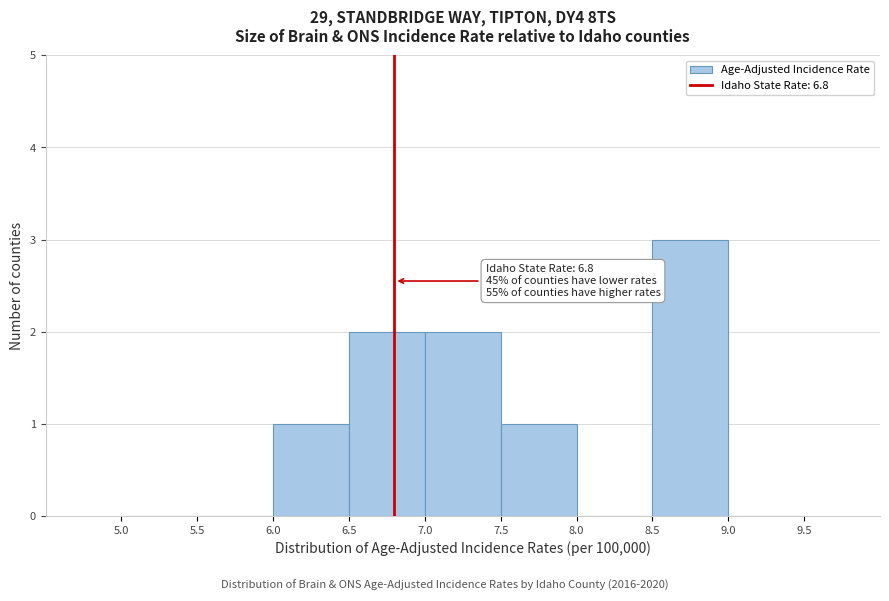

Over which range of the x-axis is the bar tallest?

8.5 to 9.0